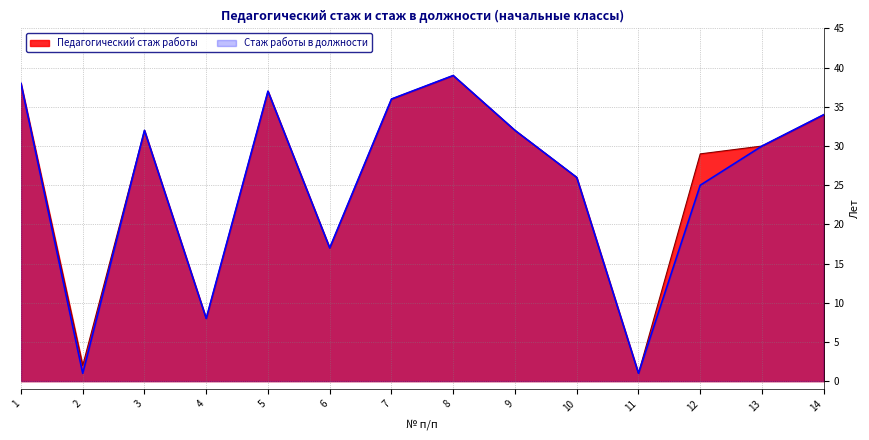

Is it true that Педагогический стаж работы equals 8 at 3?

False